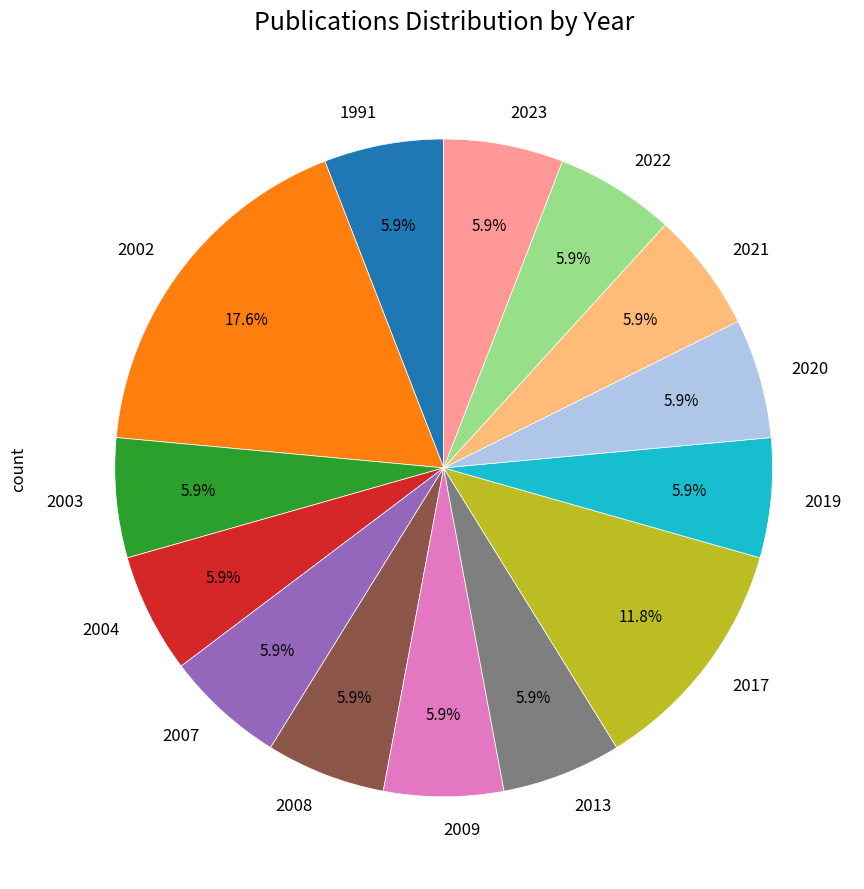

What is the ratio of the value at 2022 to the value at 2008?

1.0